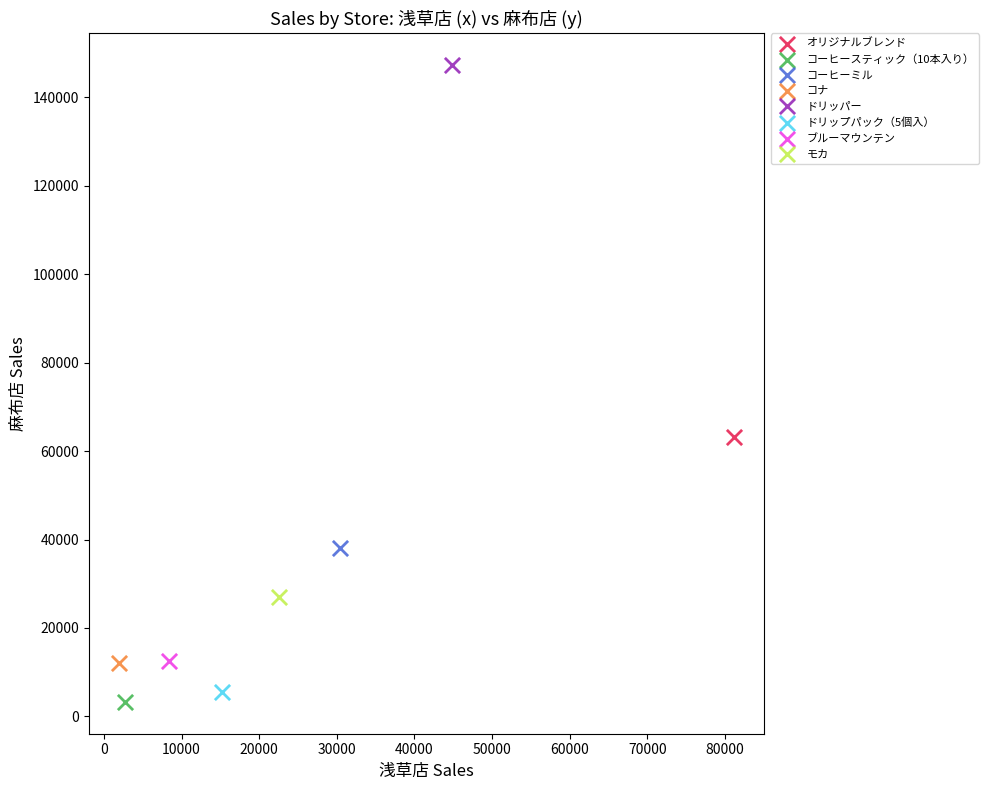

What are all the series names shown in the legend?

オリジナルブレンド, コーヒースティック（10本入り）, コーヒーミル, コナ, ドリッパー, ドリップパック（5個入）, ブルーマウンテン, モカ